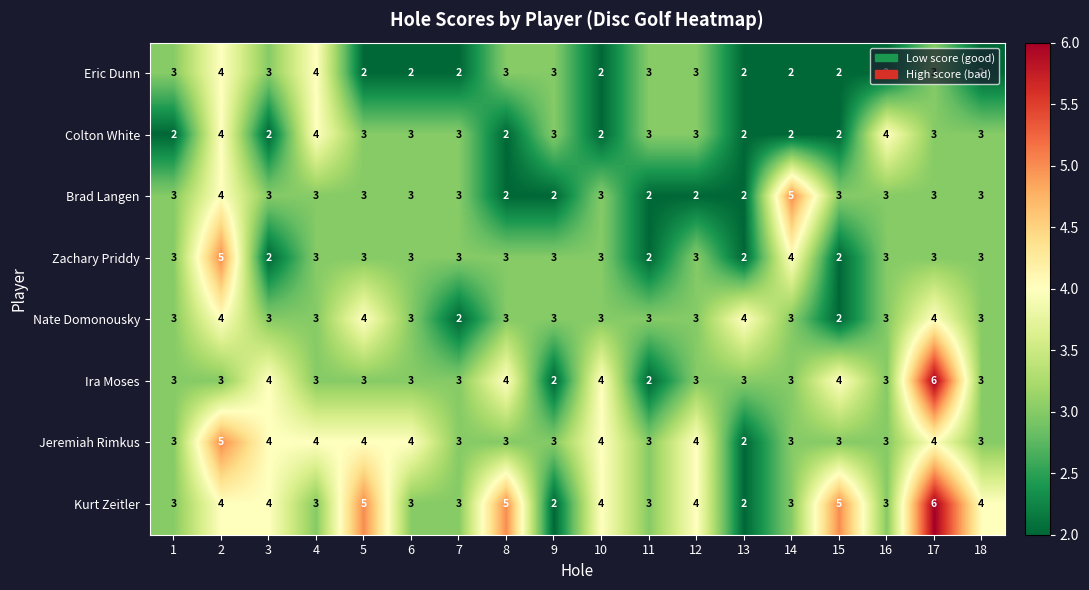

At which label does Jeremiah Rimkus reach its minimum?

13